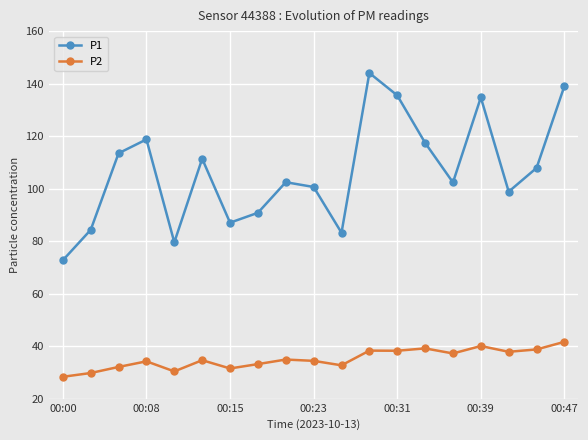

What is the highest value of the P1 series?

144.1